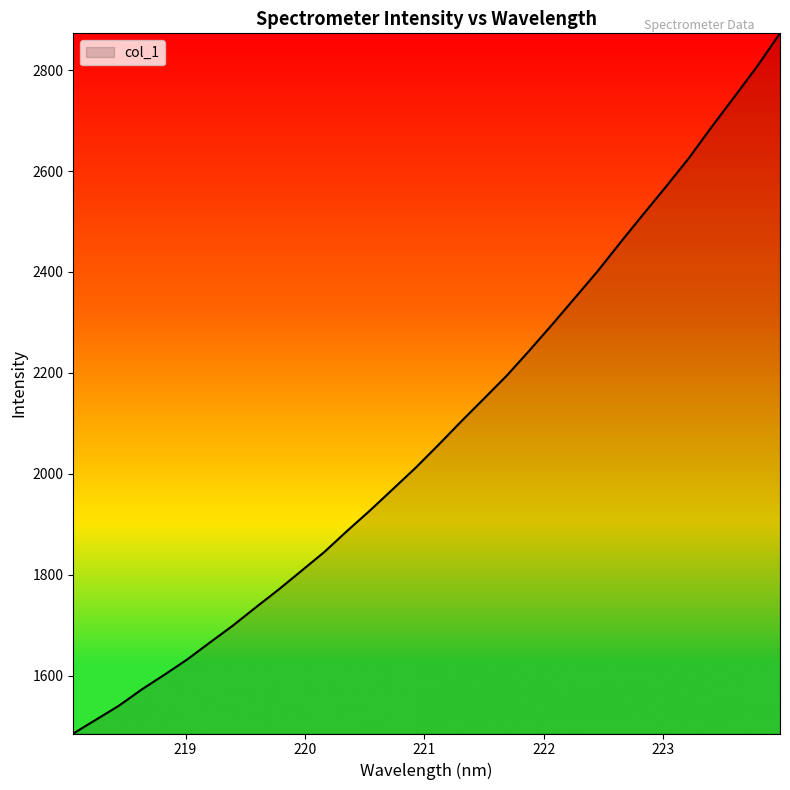

What is the difference between the maximum and minimum values?

1387.9